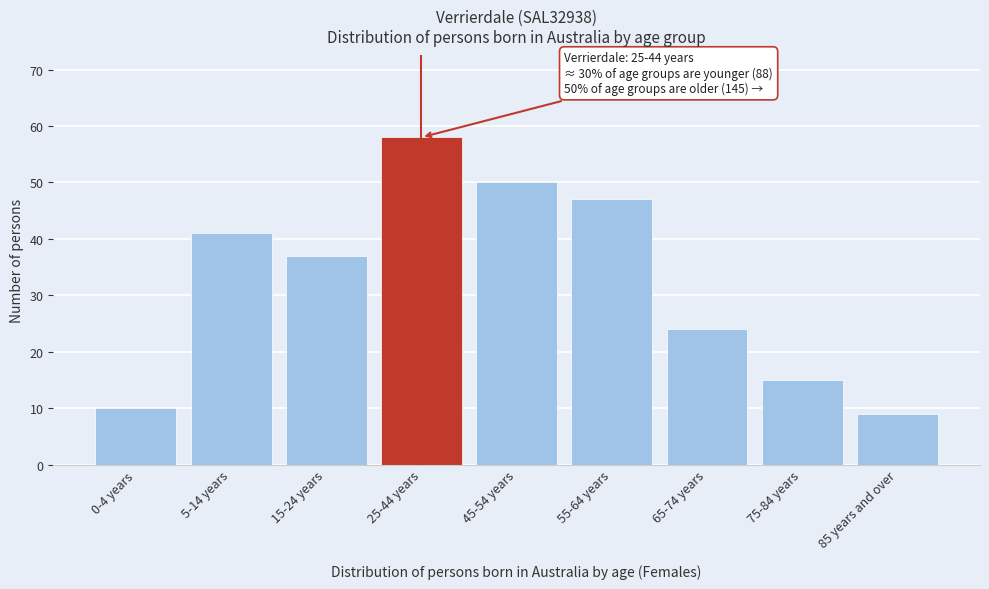

Reading left to right, transcribe all the data shown in this chart.

10	41	37	58	50	47	24	15	9